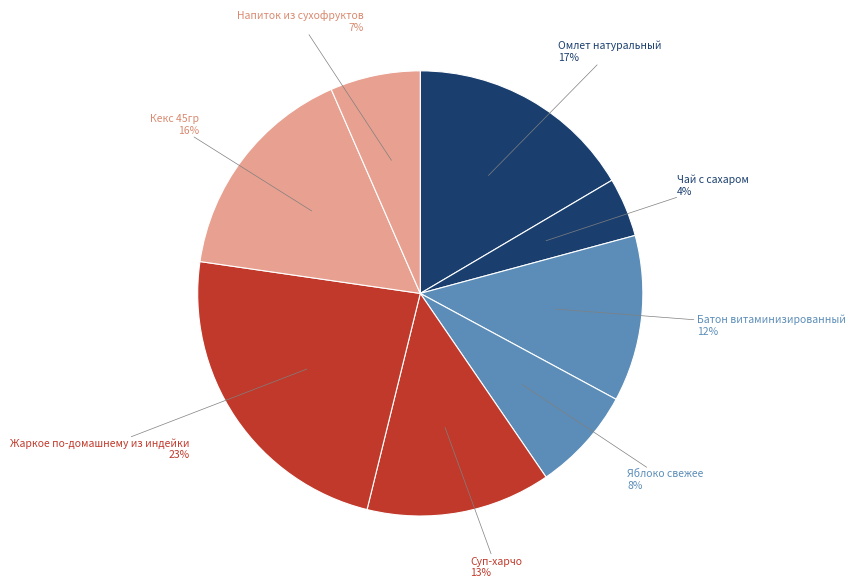

To the nearest percent, what is the combined percentage of Омлет натуральный and Батон витаминизированный?

29%